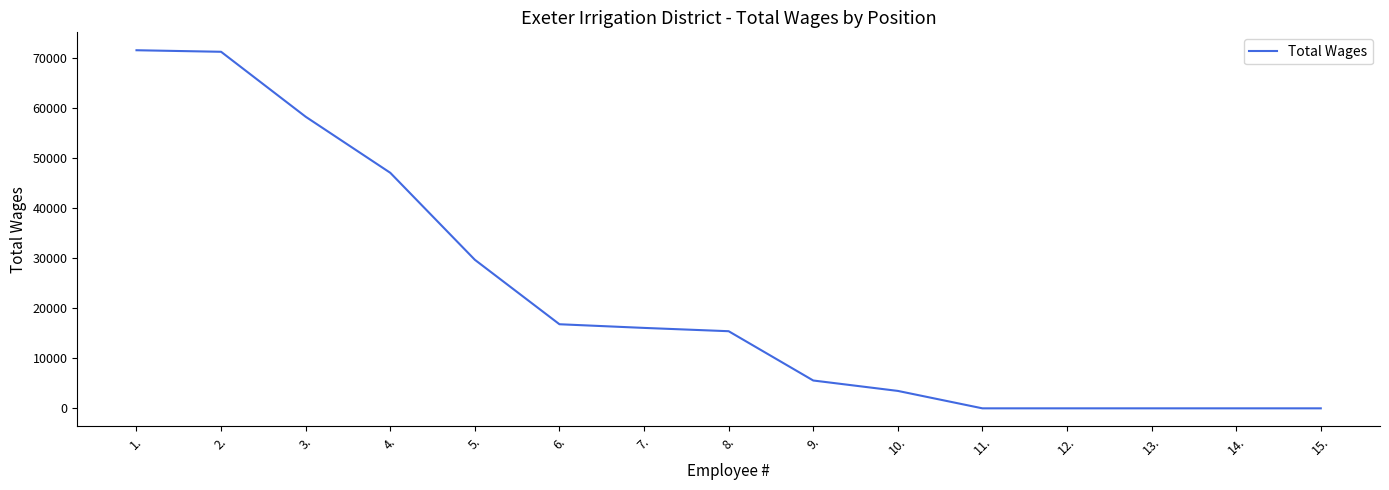

What is the change in value from 9. to 14.?

-5558